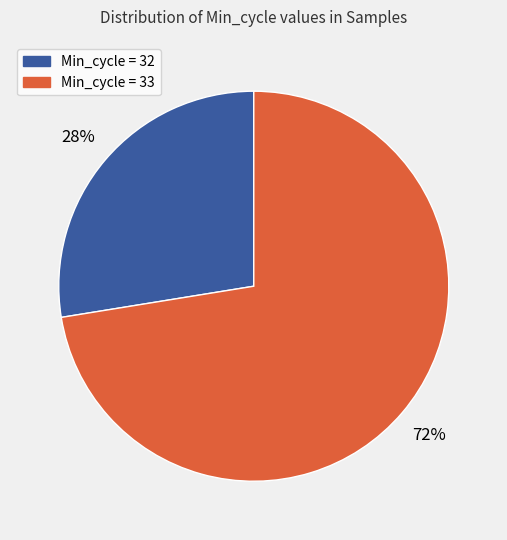

Is there any slice that represents more than half of the pie?

Yes